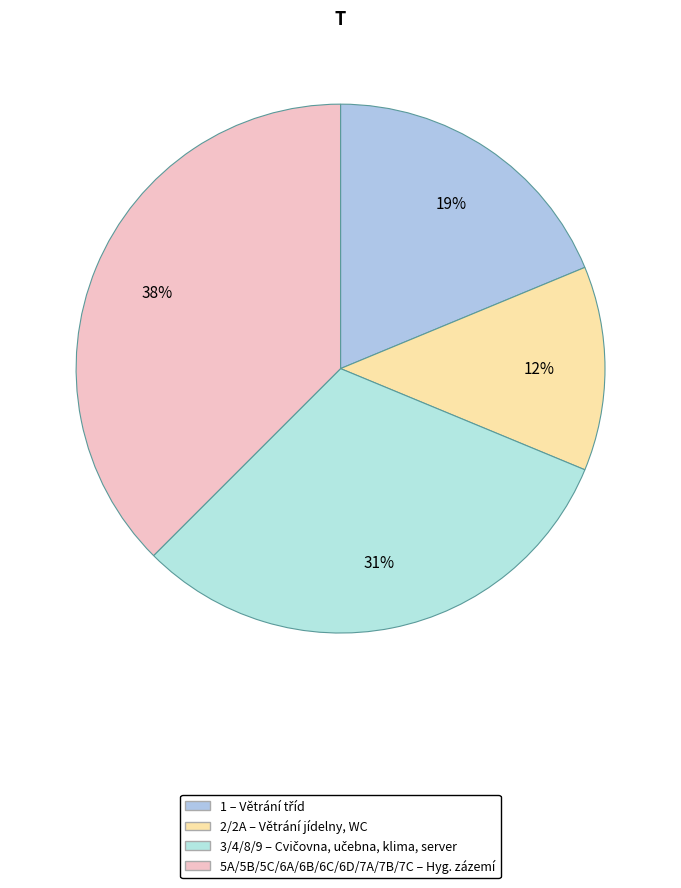

Which category has the biggest portion of the pie?

5A/5B/5C/6A/6B/6C/6D/7A/7B/7C – Hyg. zázemí